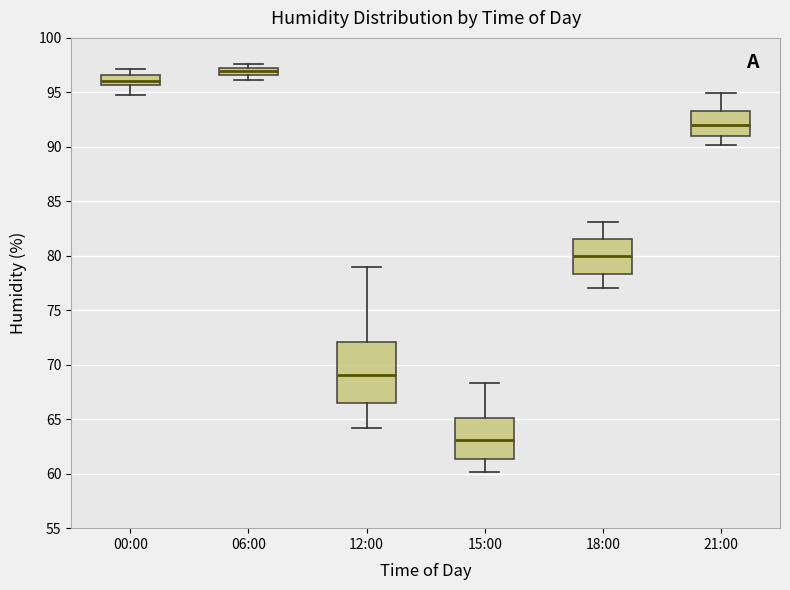

Which box has the highest median line?

06:00